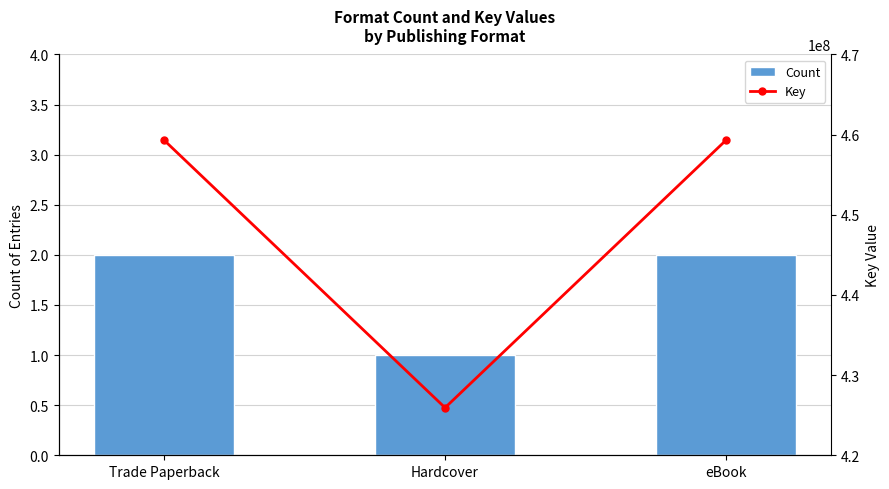

Is it true that Key equals 101459559 at eBook?

False